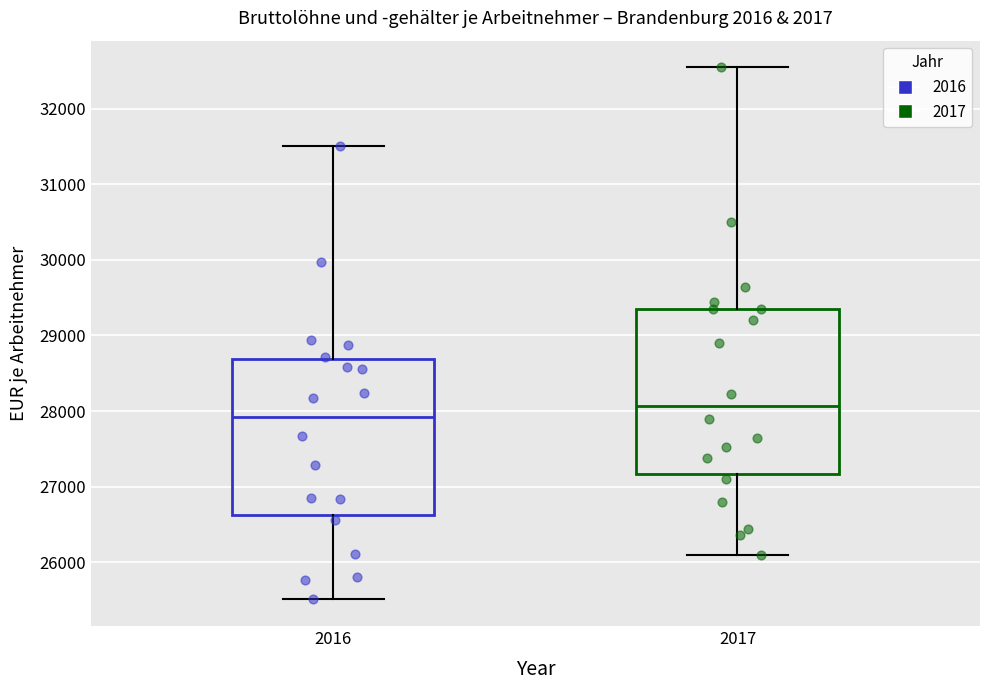

Reading left to right, transcribe this box plot: for each box, give where its median line is, the range the box spans, and where its two whiskers end, as read against the y-axis. The values are not printed on the chart, so give them approximately, as read against the axis.

2016: median 27900, box 26600 to 28700, whiskers 25500 to 31500
2017: median 28100, box 27200 to 29300, whiskers 26100 to 32500